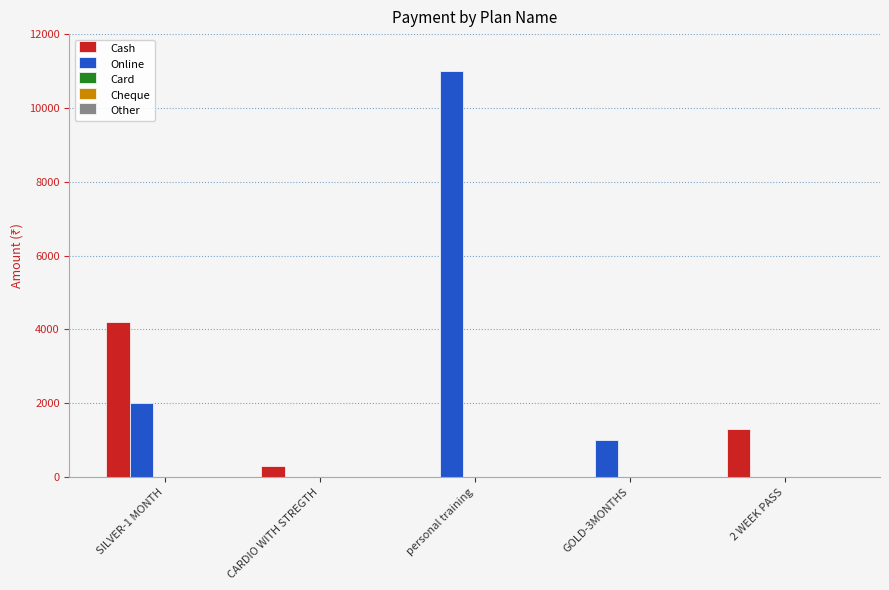

How many groups of bars are there?

5